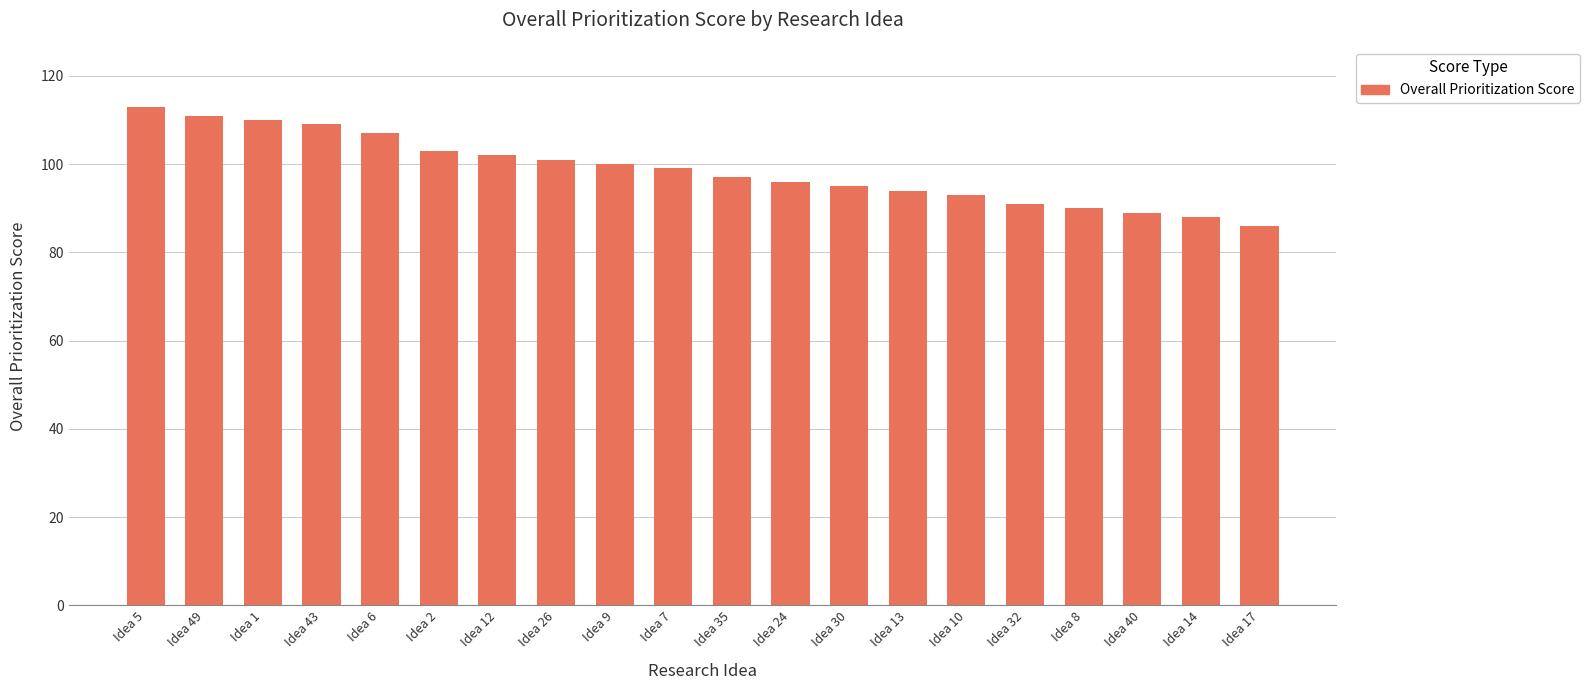

What is the ratio of the value at Idea 32 to the value at Idea 5?

0.8